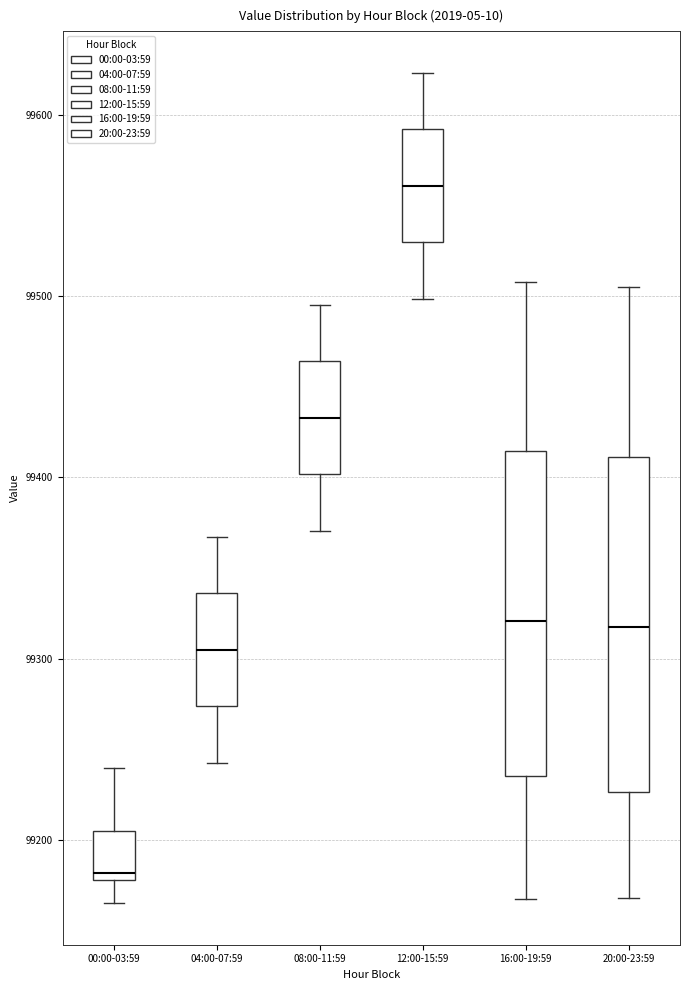

Reading left to right, read every box against the y-axis: the position of its median line, the range the box covers, and the ends of its whiskers. The values are not printed on the chart, so give them approximately, as read against the axis.

00:00-03:59: median 99180 (just above the box's lower edge), box 99180 to 99200, whiskers 99160 to 99240
04:00-07:59: median 99300, box 99270 to 99340, whiskers 99240 to 99370
08:00-11:59: median 99430, box 99400 to 99460, whiskers 99370 to 99500
12:00-15:59: median 99560, box 99530 to 99590, whiskers 99500 to 99620
16:00-19:59: median 99320, box 99240 to 99410, whiskers 99170 to 99510
20:00-23:59: median 99320, box 99230 to 99410, whiskers 99170 to 99500